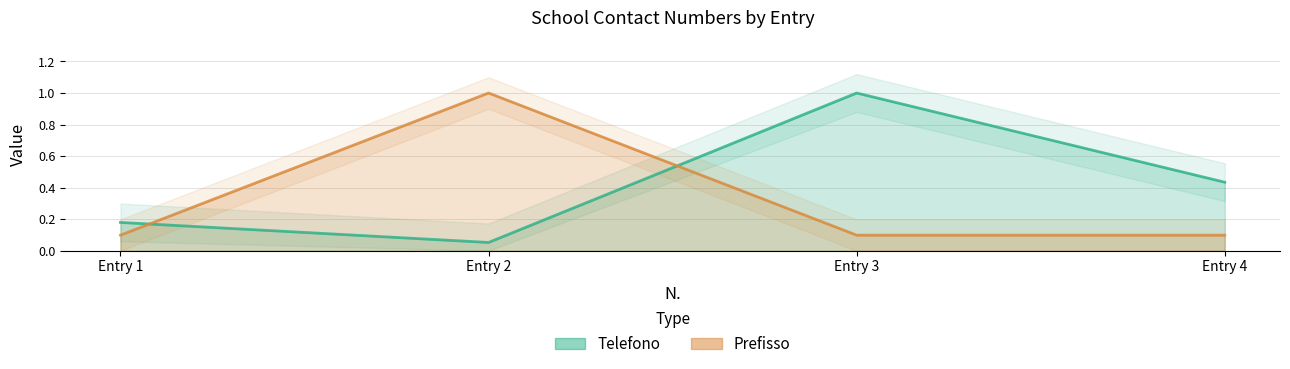

What is the sum of all Prefisso values?

1.3